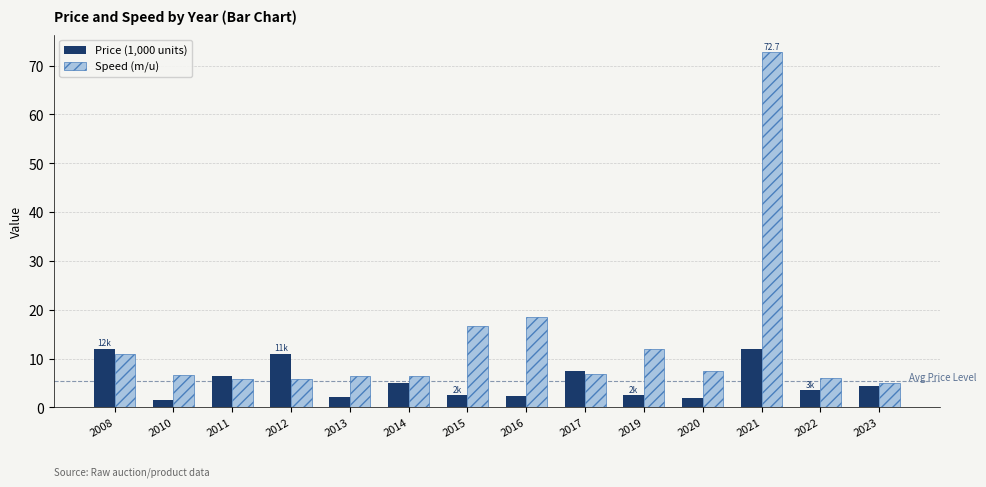

What is the value of the Speed (m/u) bar at the 1st from the left?

10.9